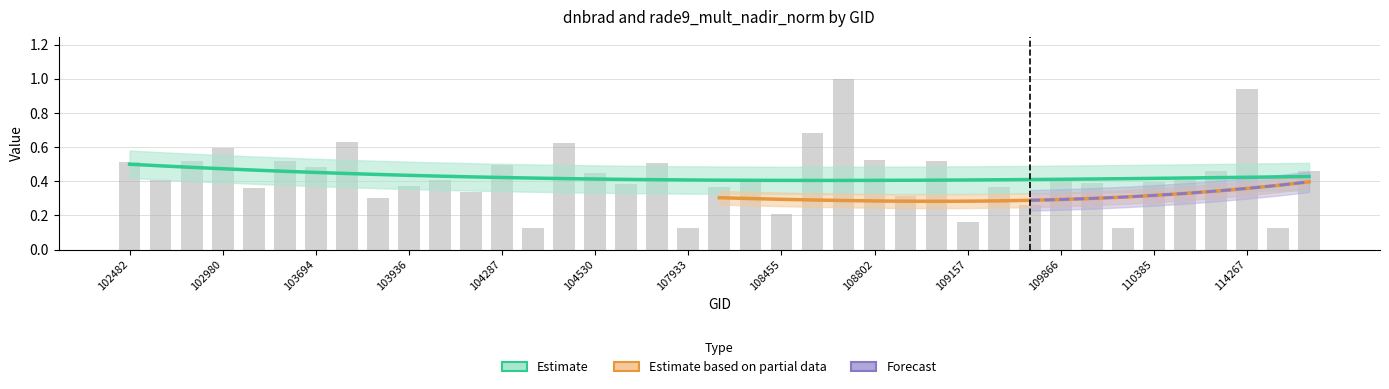

Which label corresponds to the largest value in the chart?

108645